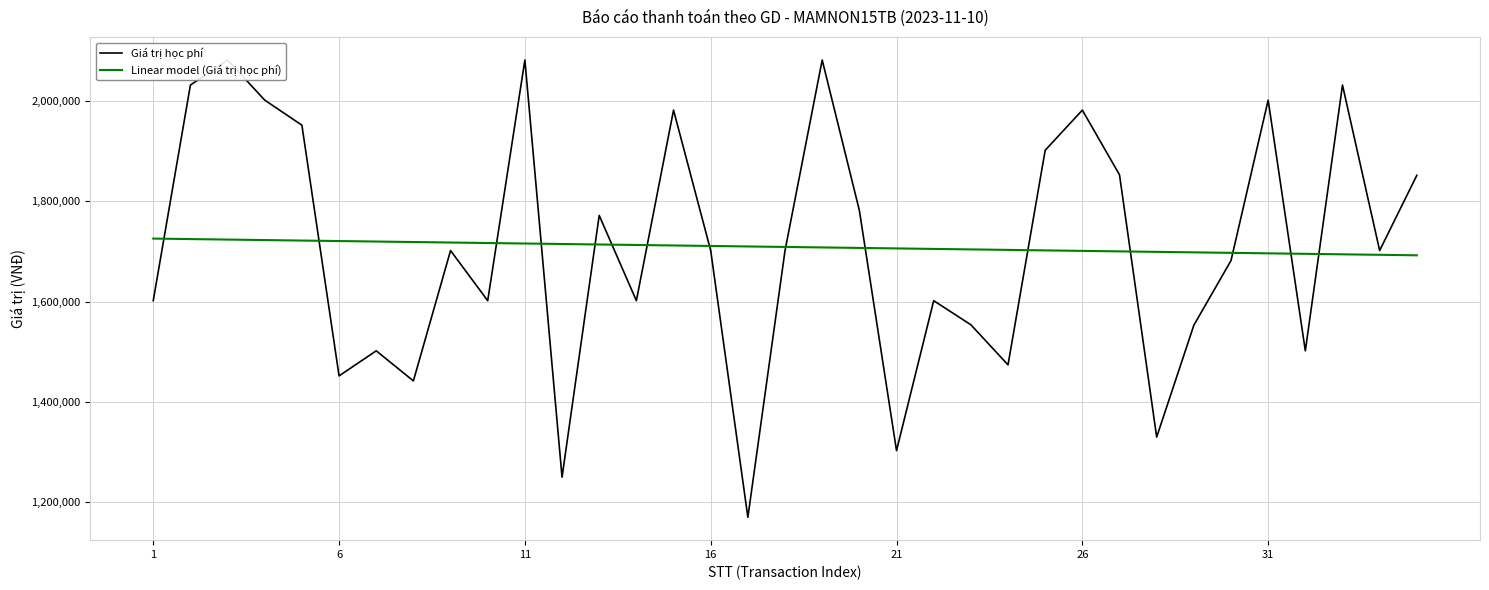

What is the sum of all Linear model (Giá trị học phí) values?

59821000.0